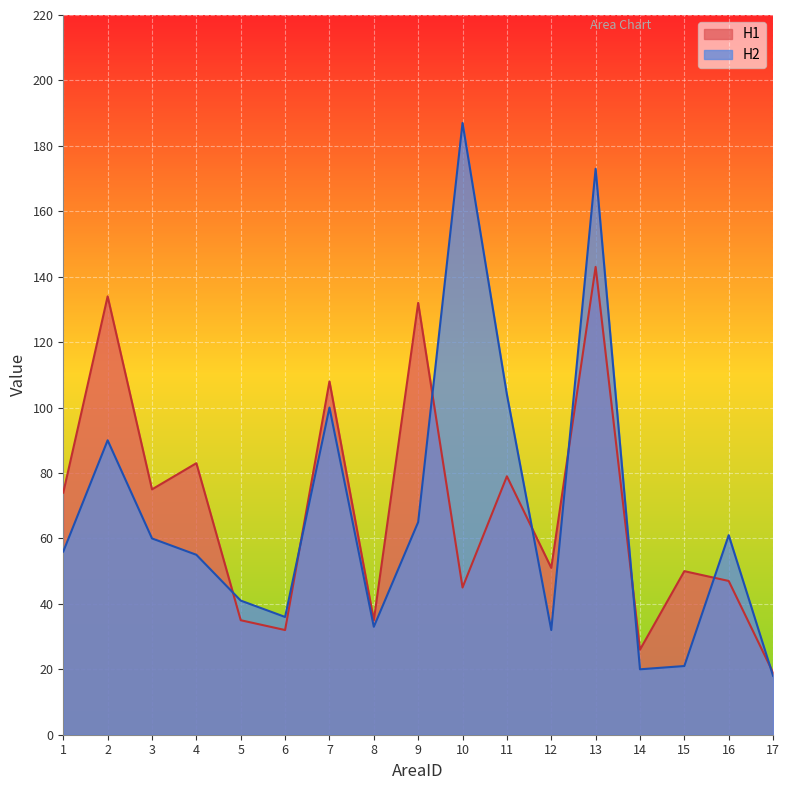

Which category has the highest value across all series?

10